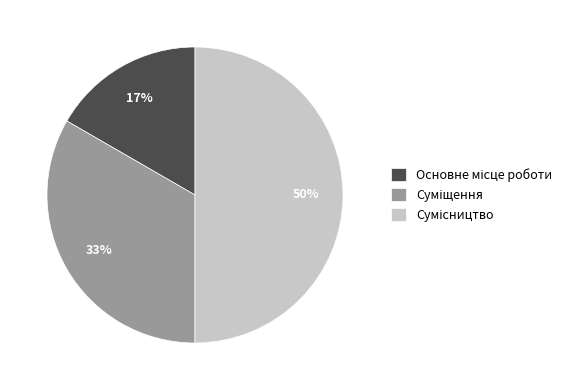

To the nearest percent, what is the average slice percentage?

33%